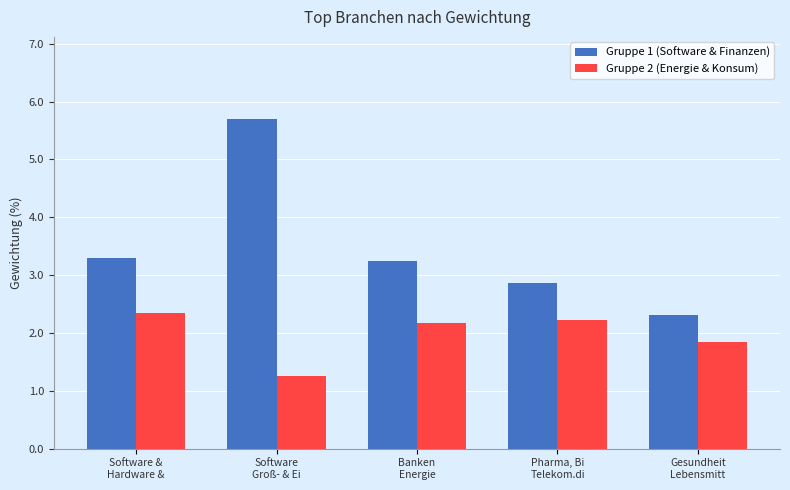

How many values in the Gruppe 2 (Energie & Konsum) series exceed 2?

3